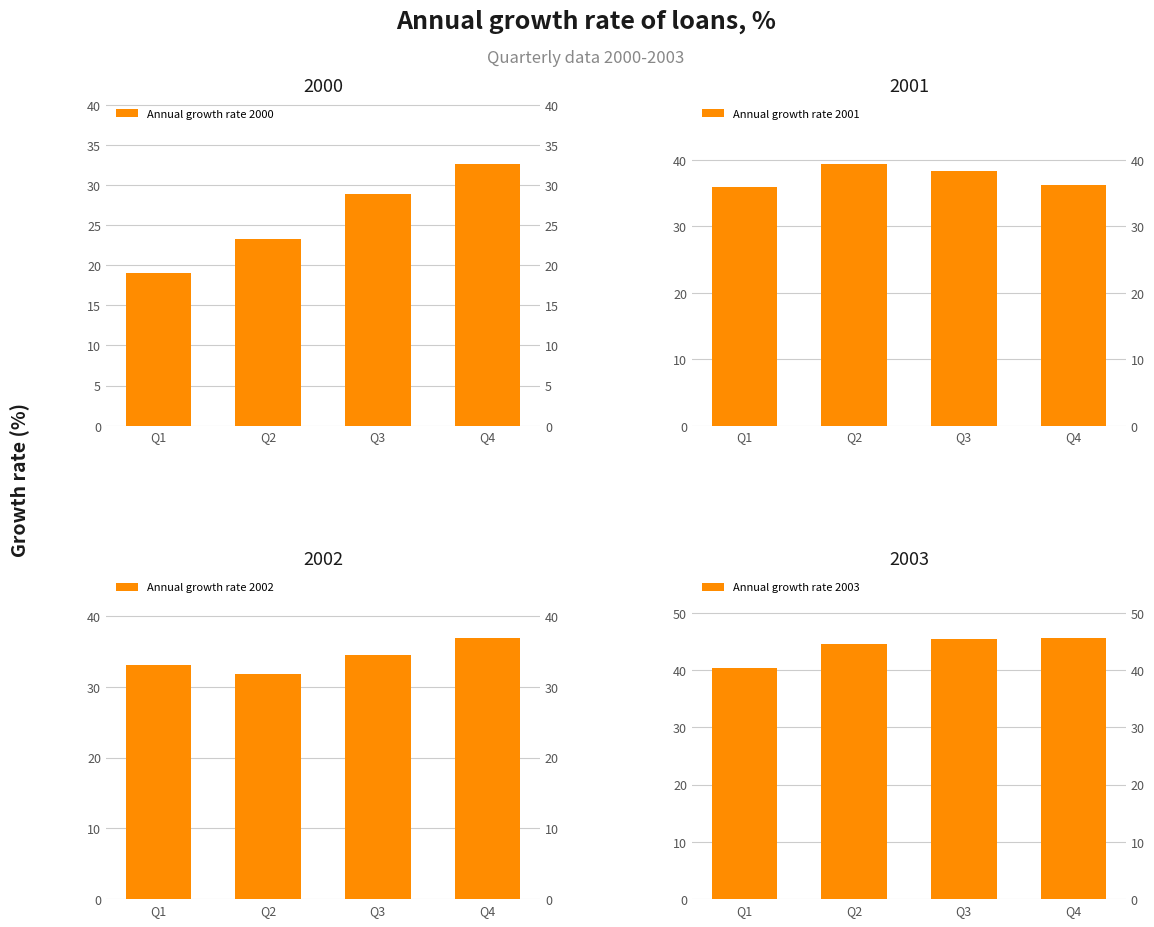

How many data points in Annual growth rate 2001 are above 38?

2